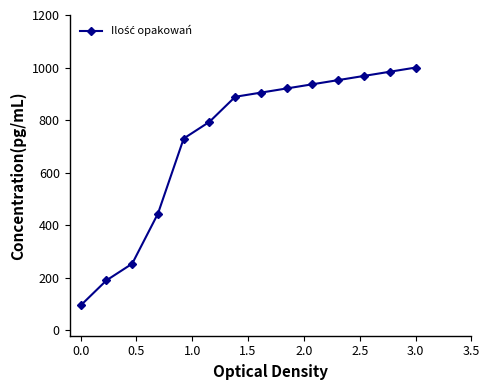

What is the difference between the second highest and minimum values?

888.9